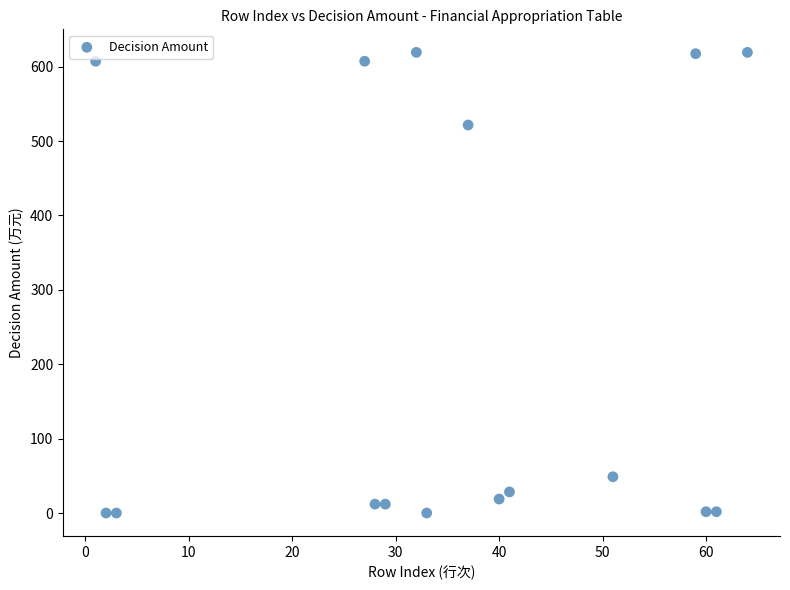

What Y value in the scatter plot is closest to 309?

521.6